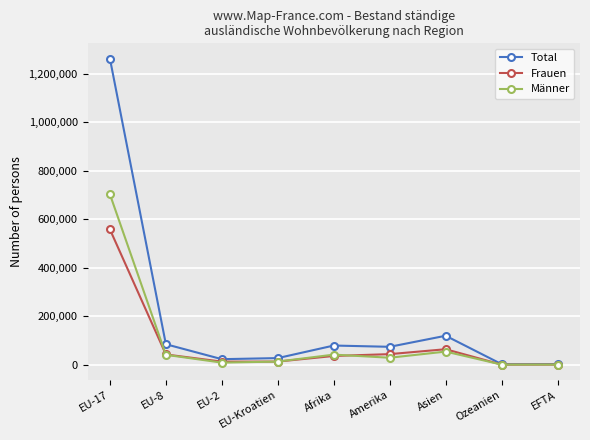

What is the minimum value shown in the chart?

1748